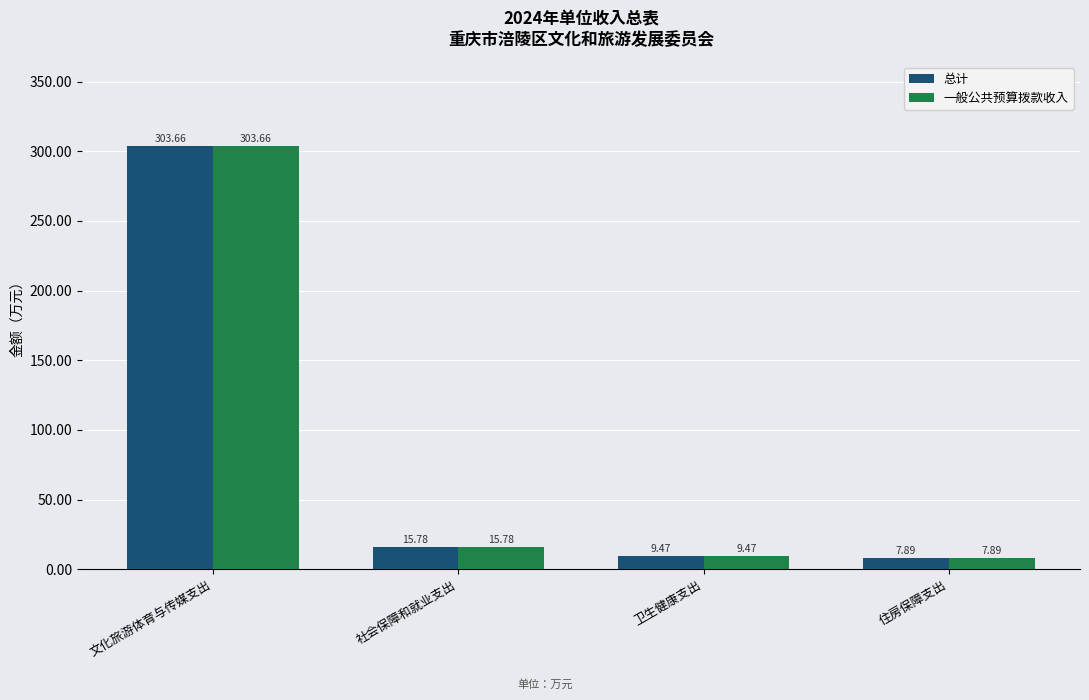

What is the average value of the 总计 series?

84.2